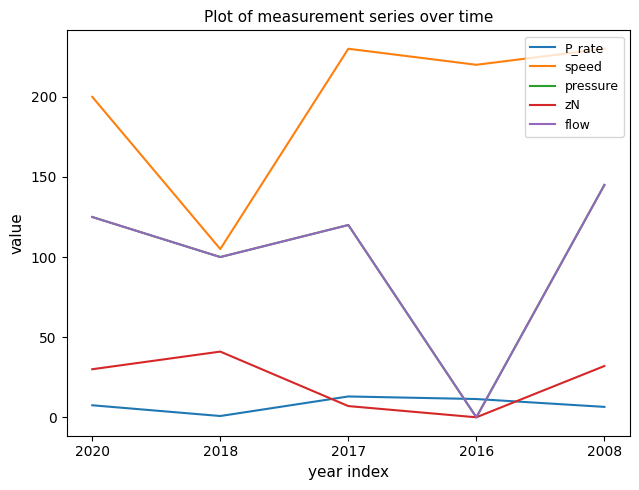

What is the value of the zN point at the 1st from the left?

30.0